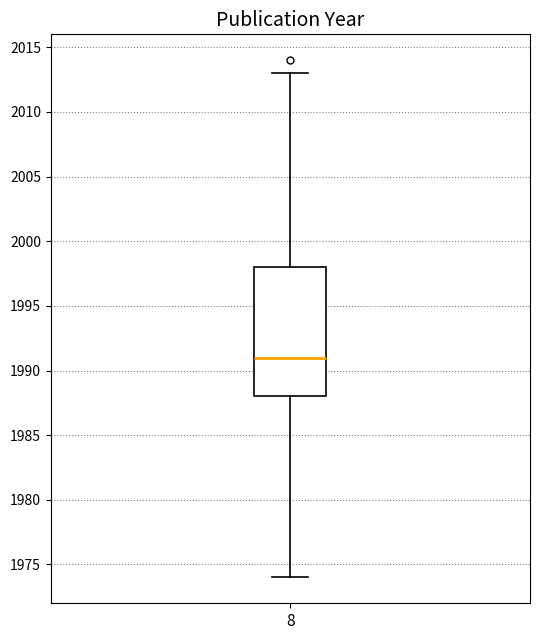

Transcribe this box plot: give where the median line is, the range the box spans, and where the two whiskers end, as read against the y-axis. The values are not printed on the chart, so give them approximately, as read against the axis.

median 1991, box 1988 to 1998, whiskers 1974 to 2013